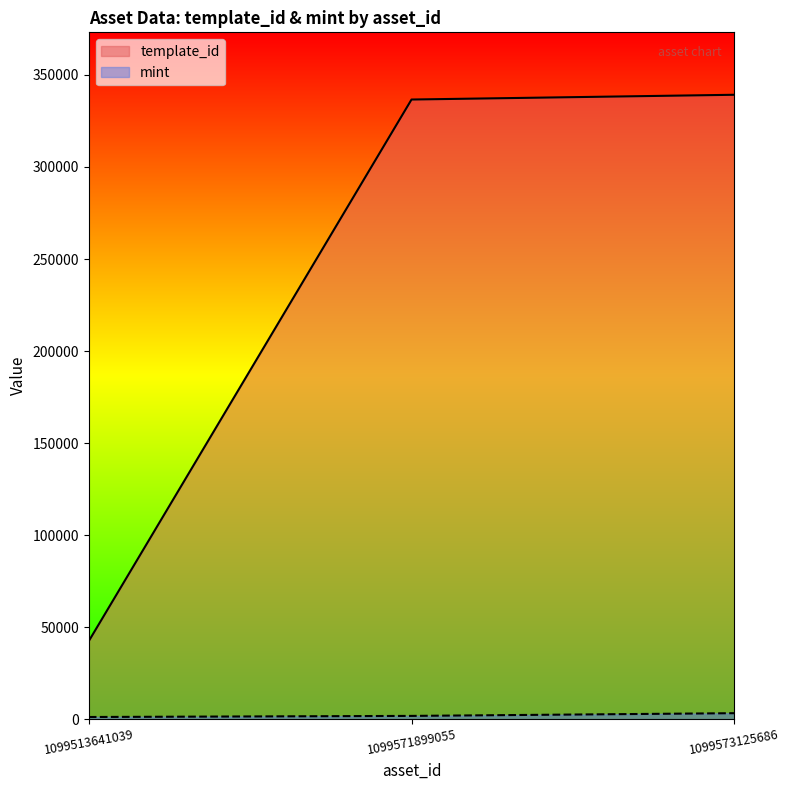

At which category is the sum across all series the highest?

1099573125686